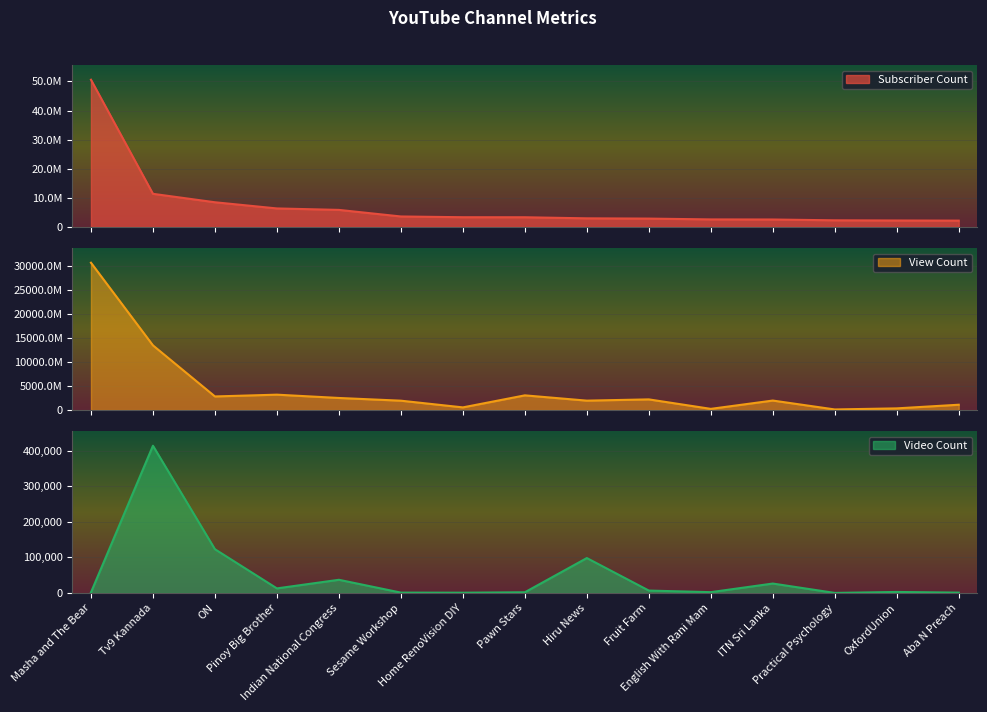

What is the label of the 4th point from the left?

Pinoy Big Brother